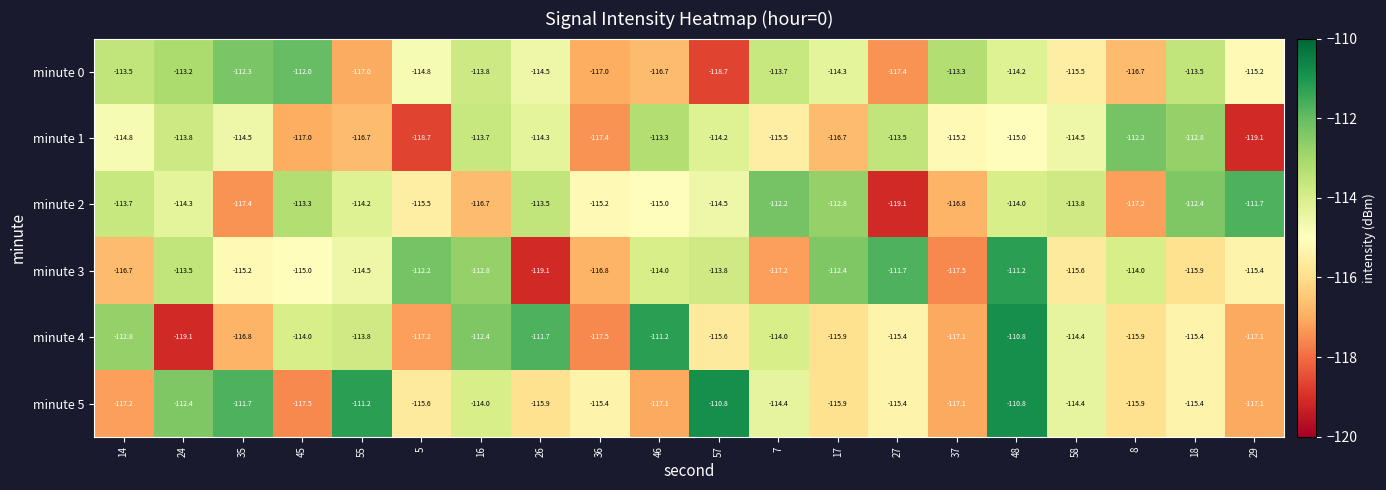

The minute 3 series shows -113.8 at 57. True or false?

True